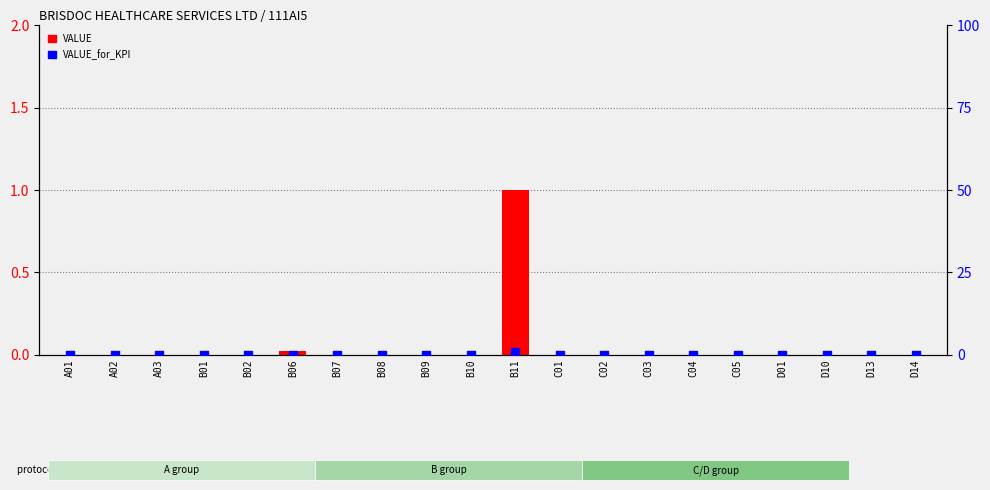

Is the value of VALUE_for_KPI at C03 greater than the value of VALUE at B02?

Yes